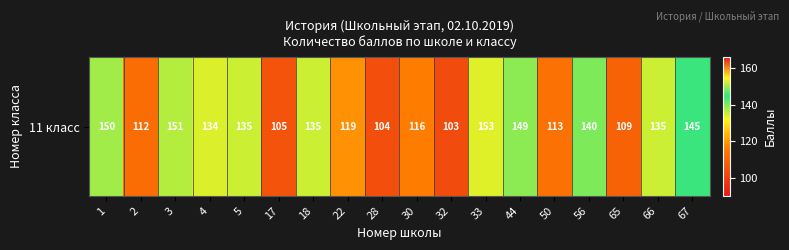

Approximately how many times larger is the value at 2 compared to 1?

0.7